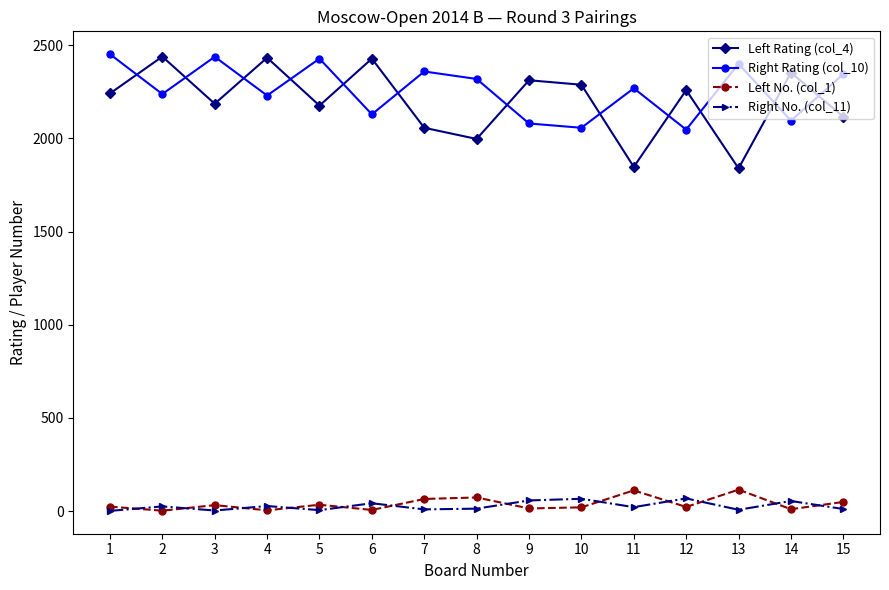

Where is the first local maximum for Left Rating (col_4)?

2